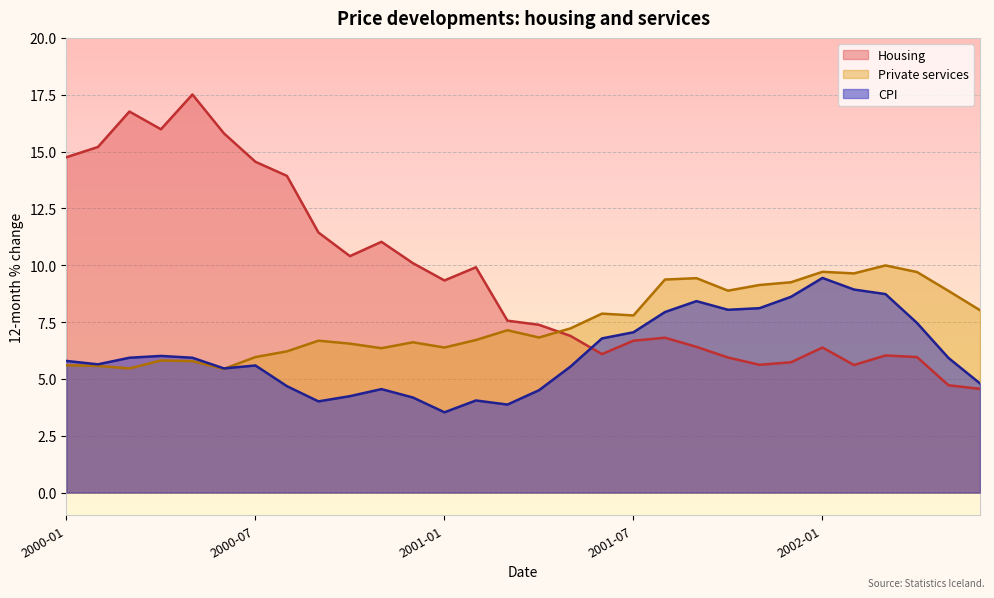

Which series has the largest range (max minus min)?

Housing